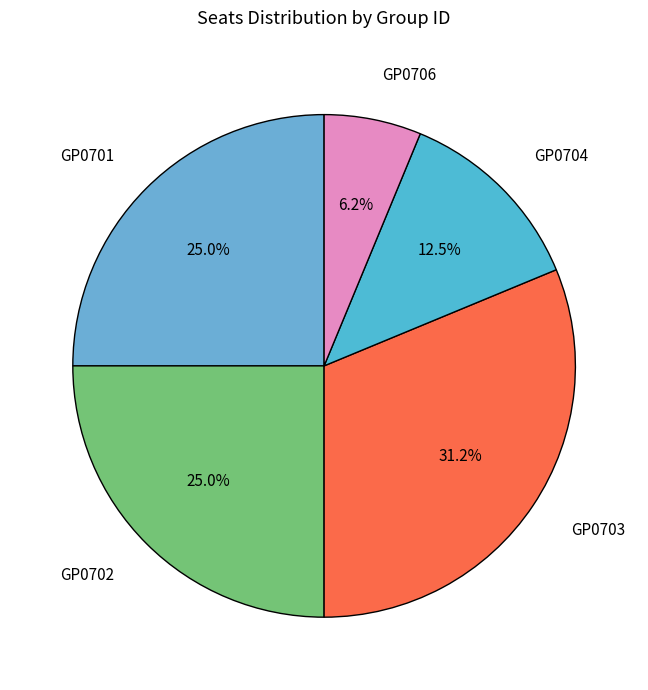

How many segments does this pie chart have?

5